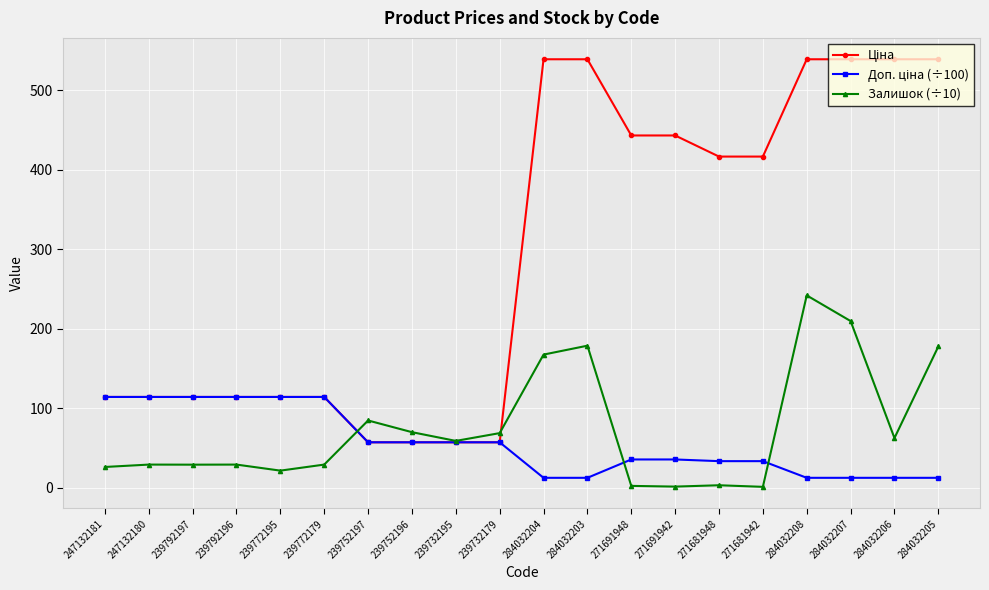

What is the difference between the highest and lowest values at 284032203?

526.6